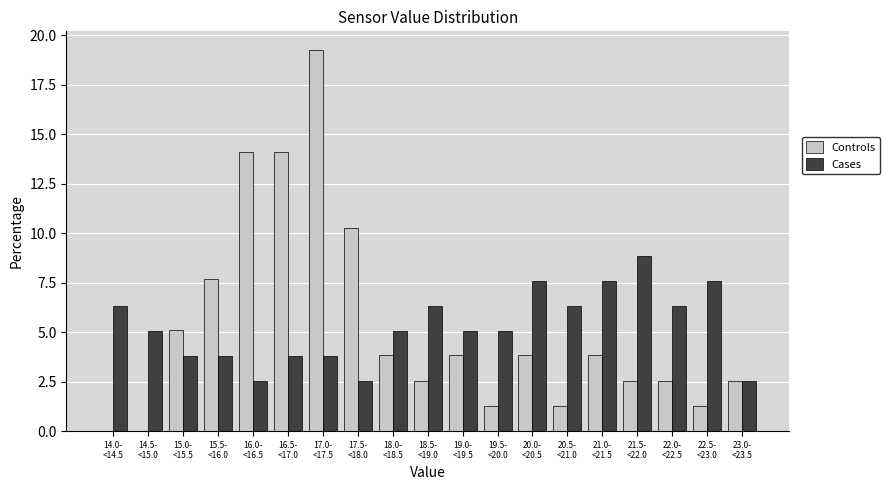

What is the sum of all Cases values?

100.0